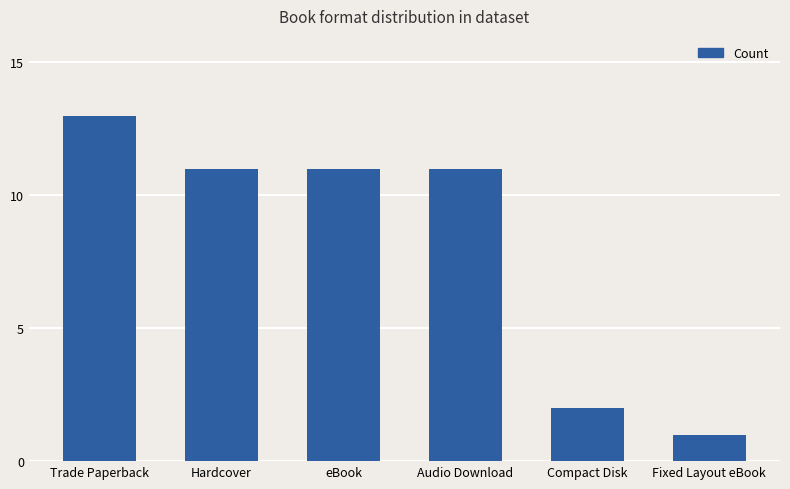

Read the value at Audio Download, to the nearest 5.

10